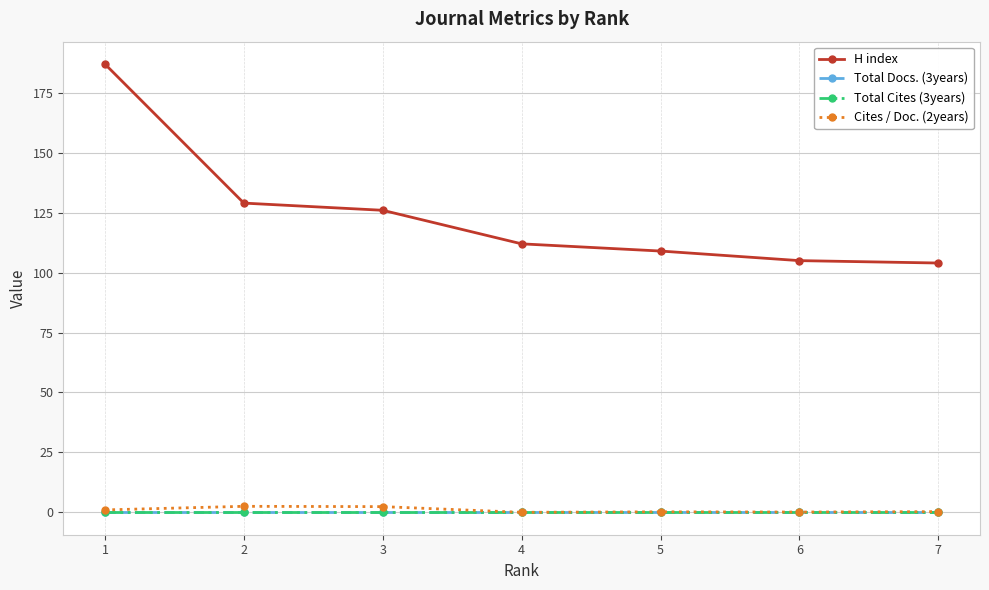

At which label does H index reach its minimum?

7